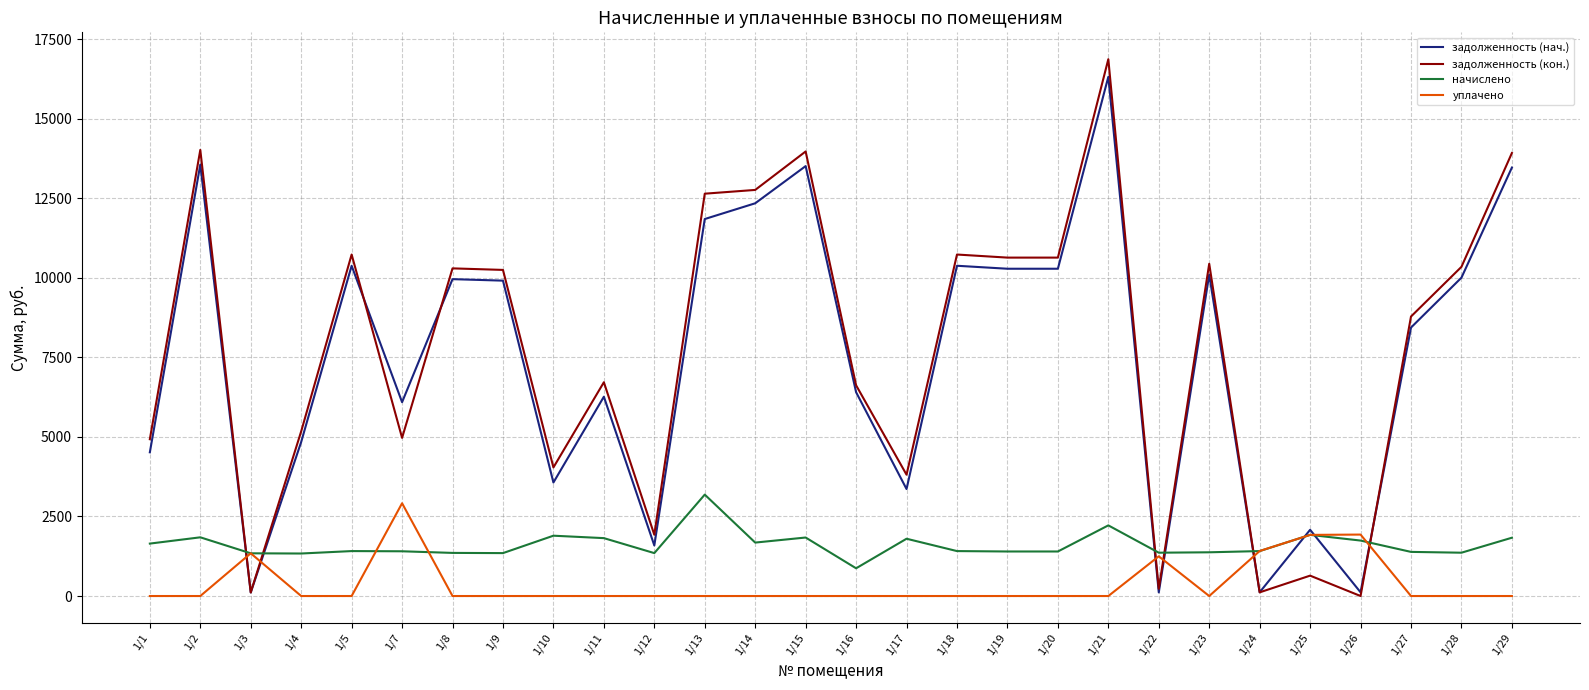

What is the difference between the maximum and minimum values in the задолженность (кон.) series?

16868.4